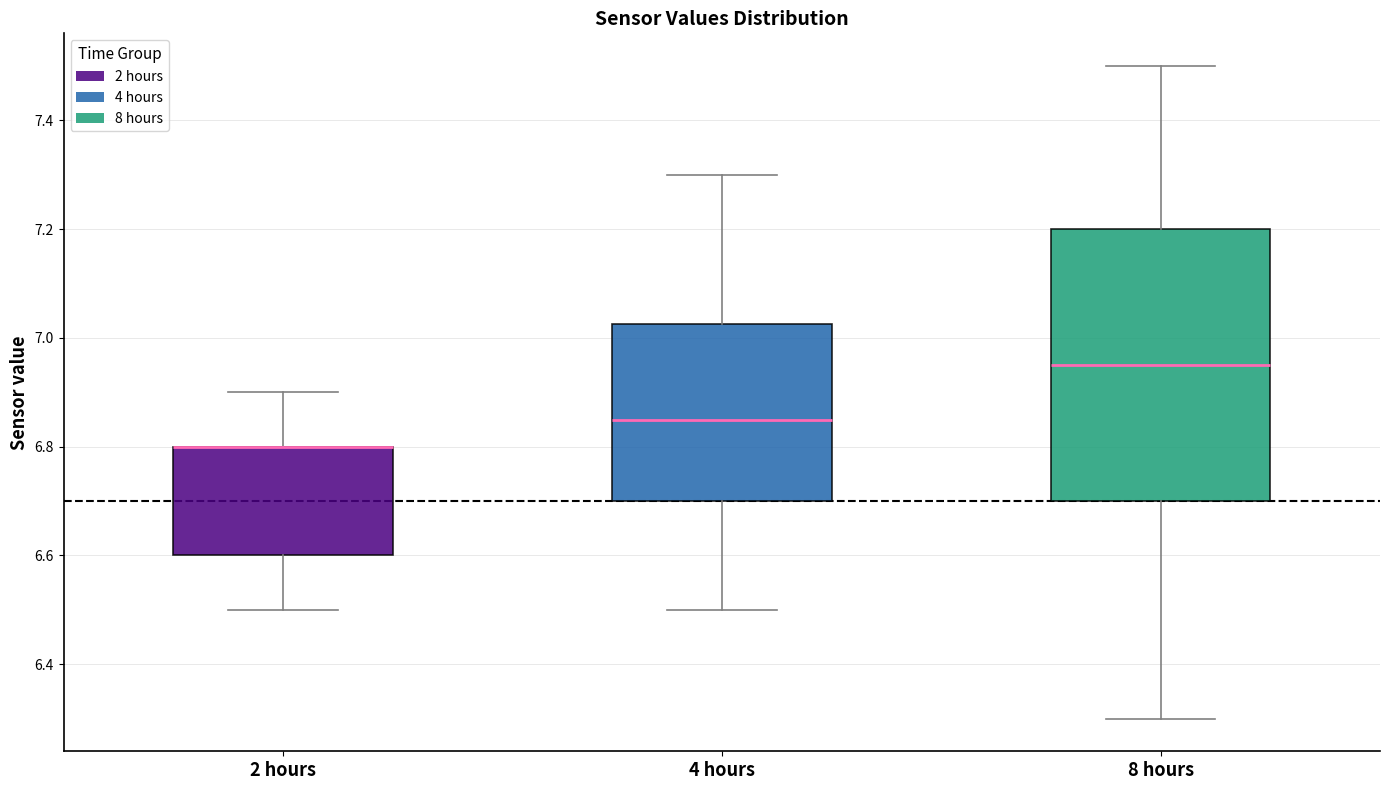

Comparing the boxes themselves (not the whiskers), which one is the tallest?

8 hours